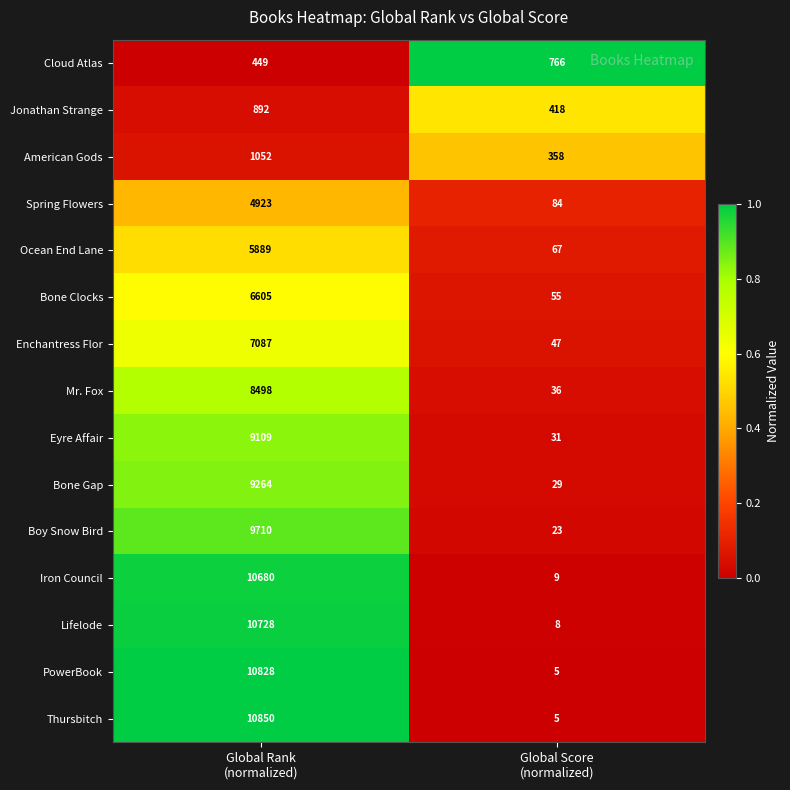

What is the average value of the Spring Flowers series?

2504